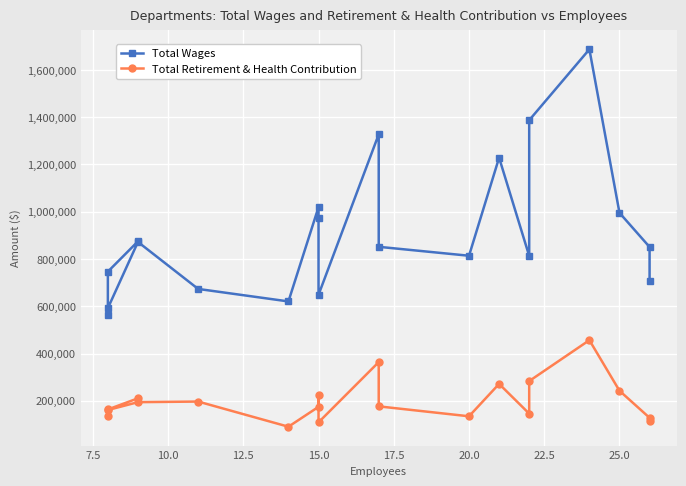

True or false: Total Retirement & Health Contribution has more than 1 points higher than both neighbors.

True